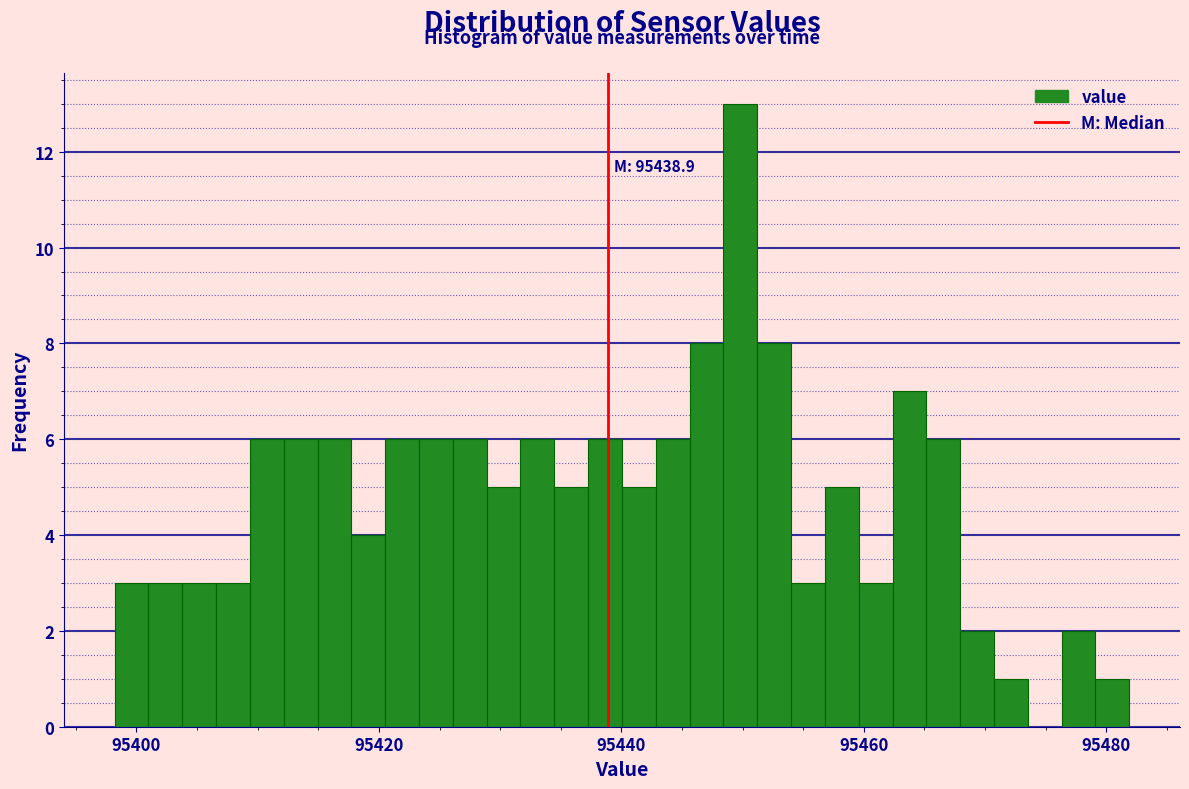

Around what value on the x-axis is the tallest bar? Give the approximate position of its centre, as read against the axis.

95450